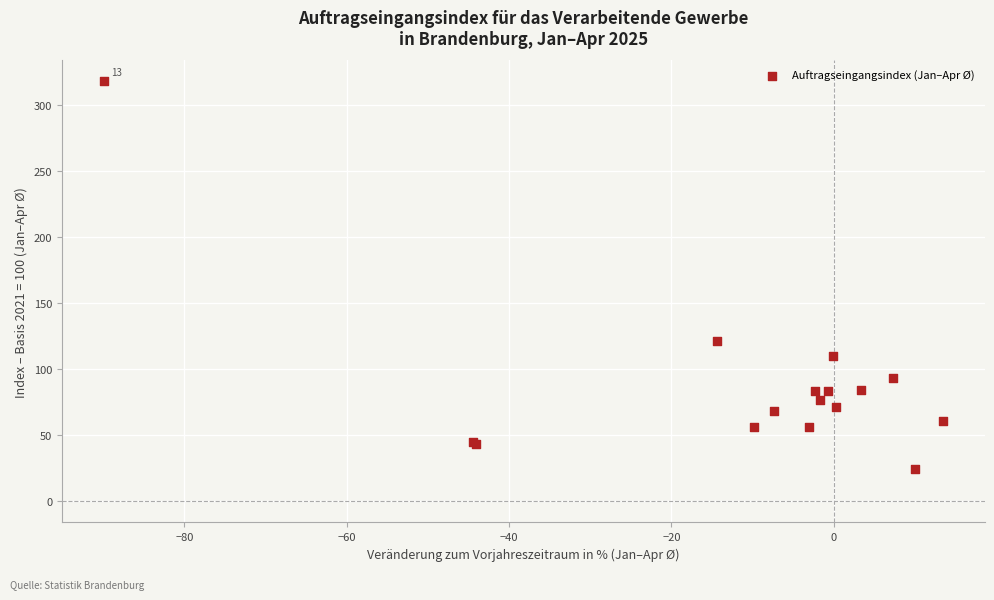

What Y value in the scatter plot is closest to 171?

121.4